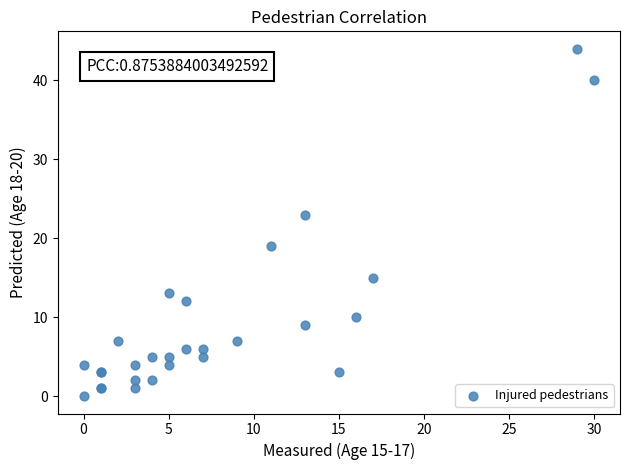

What Y value in the scatter plot is closest to 22?

23